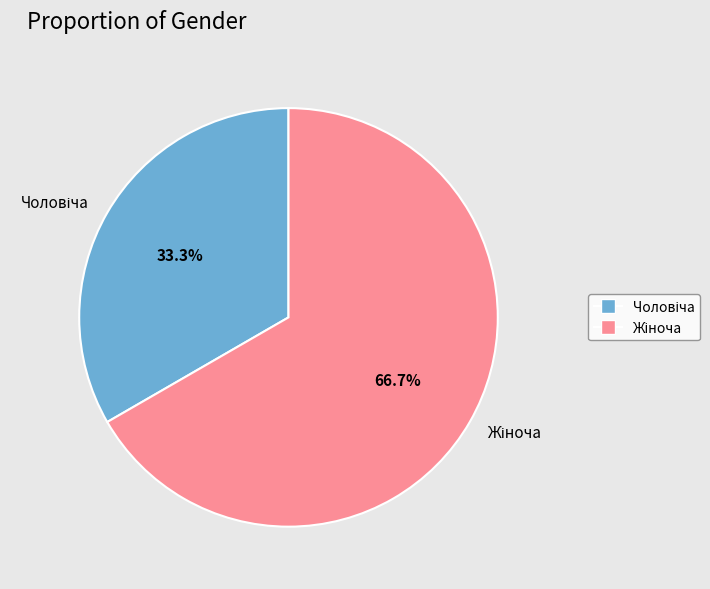

To the nearest percent, what is the difference between the largest and smallest slice percentages?

33%